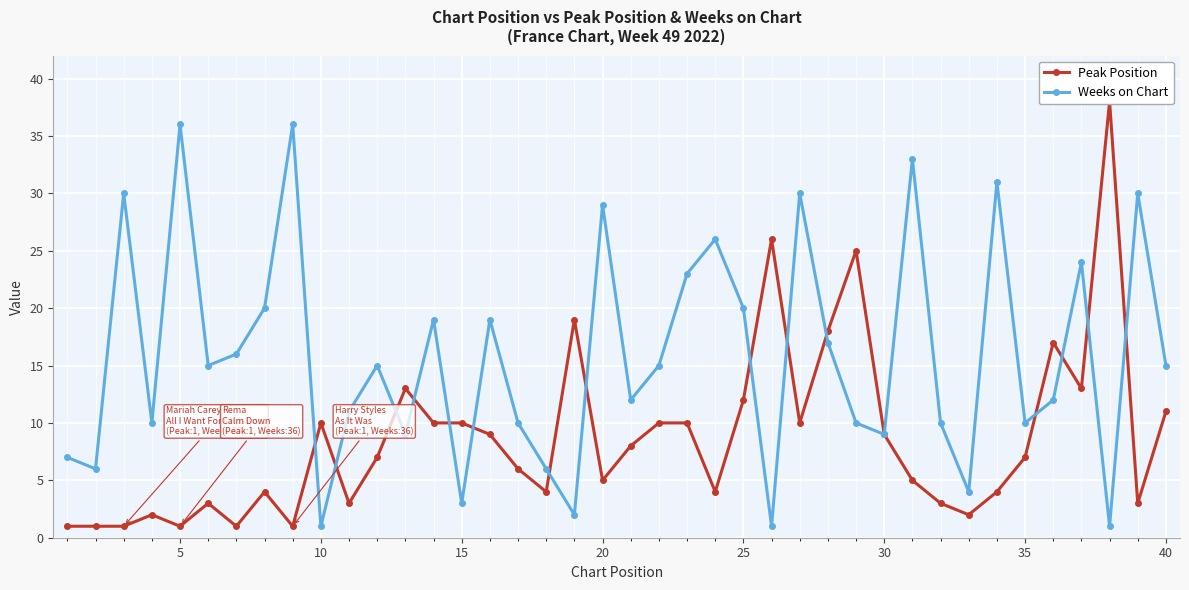

What is the sum of all Peak Position values?

346